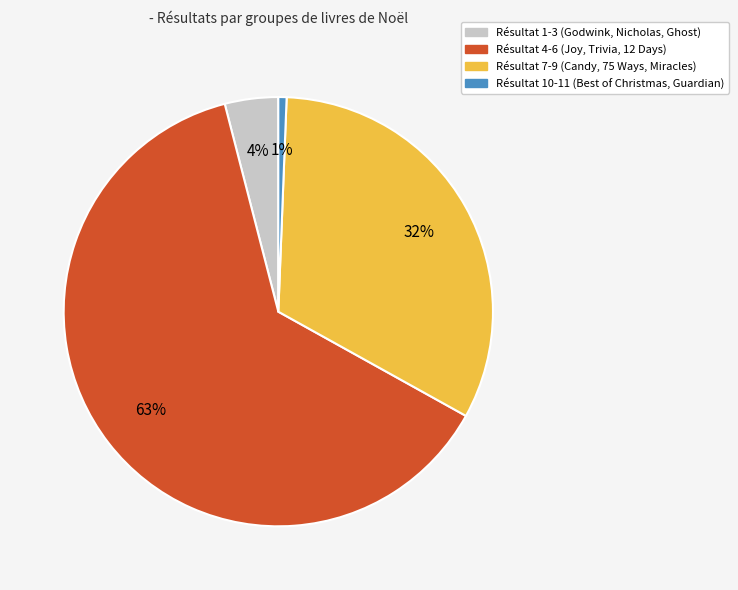

To the nearest percent, what is the average slice percentage?

25%